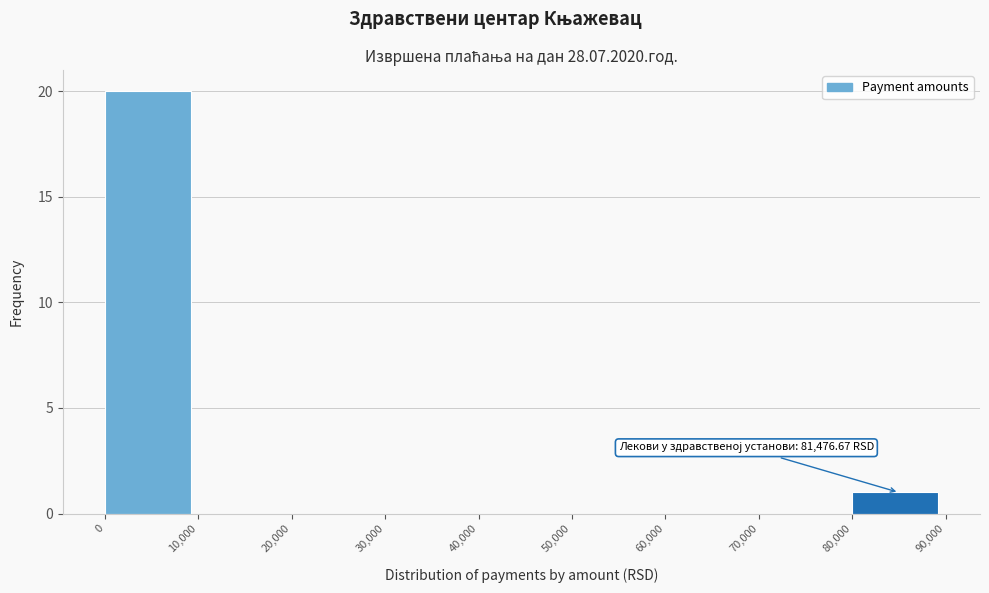

Over which range of the x-axis is the bar tallest?

0 to 10,000